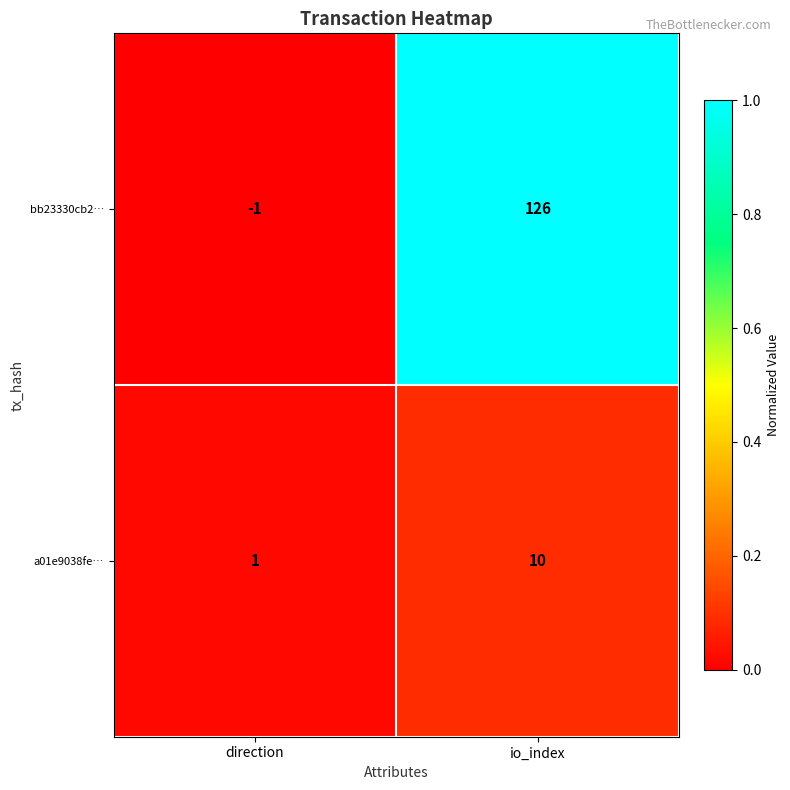

Reading left to right, transcribe all the data shown in this chart.

bb23330cb2…: -1	126
a01e9038fe…: 1	10